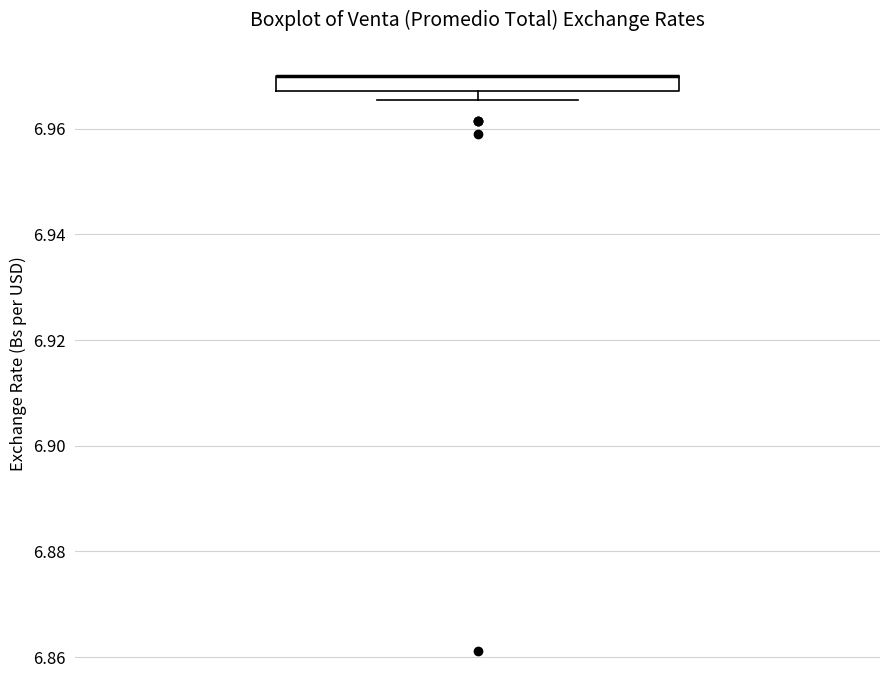

Where is the upper edge of the box on the y-axis? The values are not printed on the chart, so give them approximately, as read against the axis.

6.970